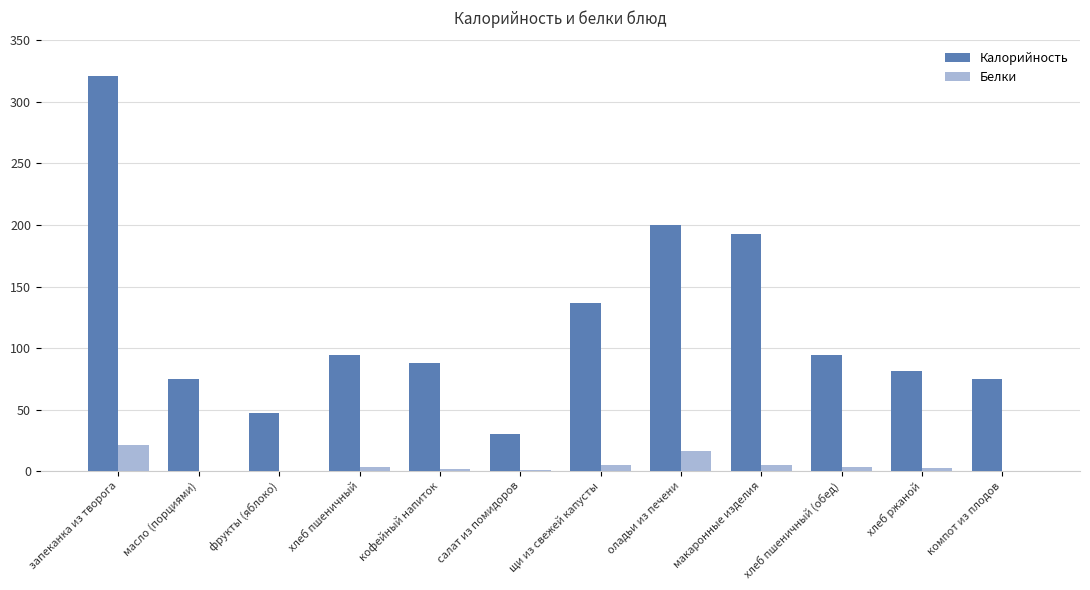

Is it true that Калорийность equals 137.0 at щи из свежей капусты?

True